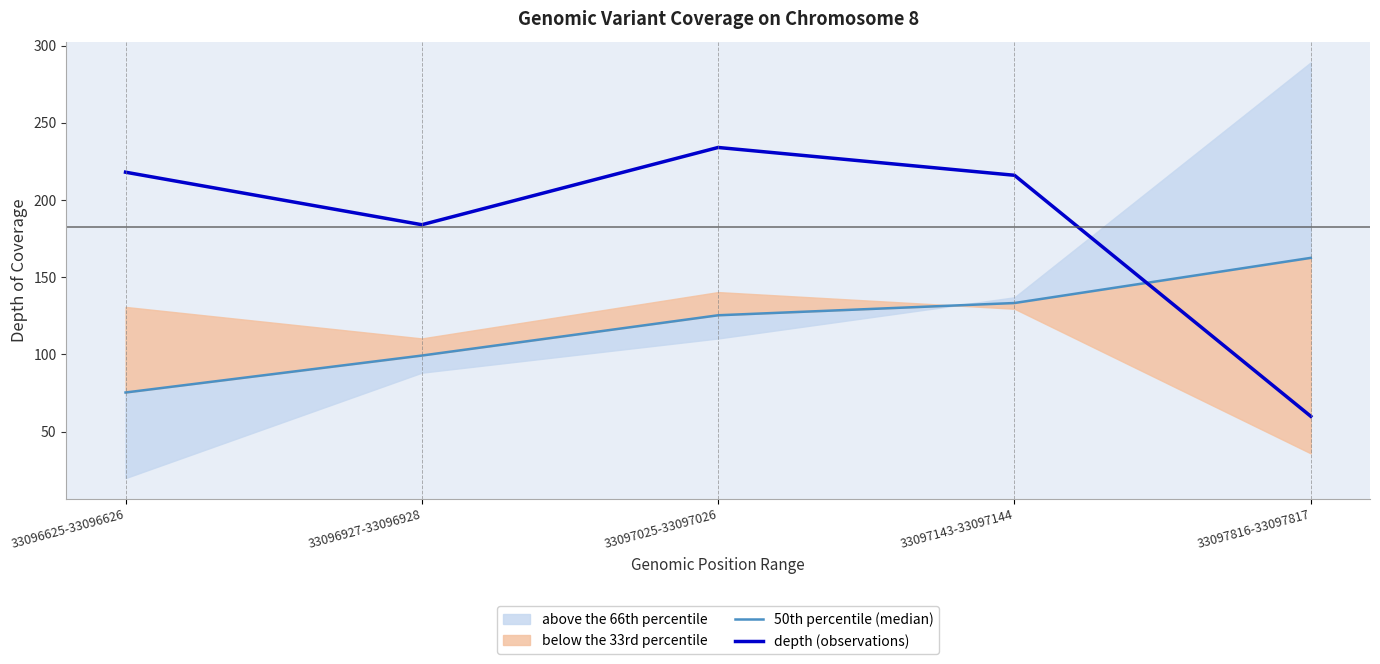

True or false: 50th percentile (median) has more than 0 interior local peaks.

False